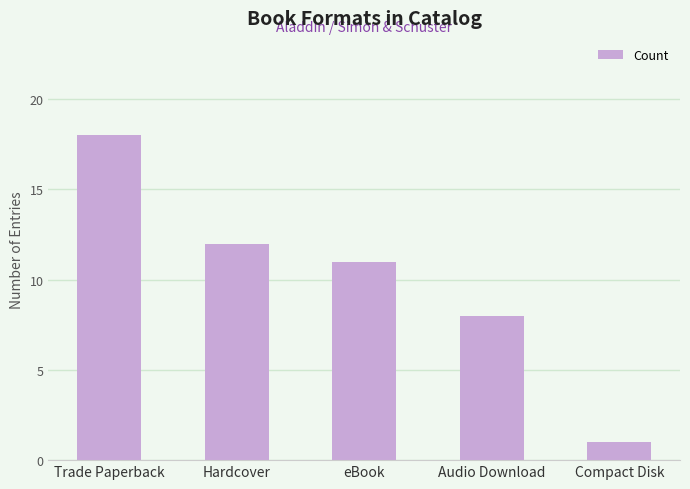

List the labels in order of value, smallest first.

Compact Disk, Audio Download, eBook, Hardcover, Trade Paperback